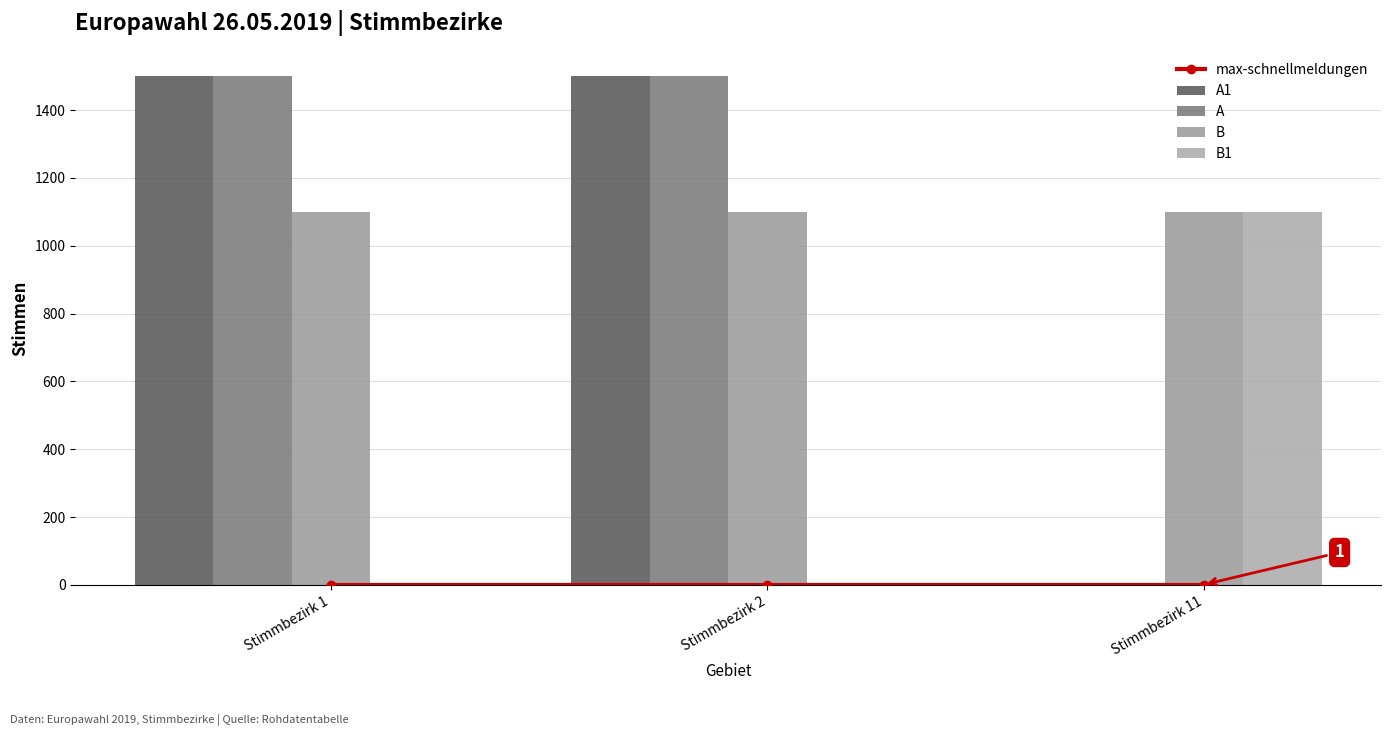

Which series has the largest total across all categories?

B